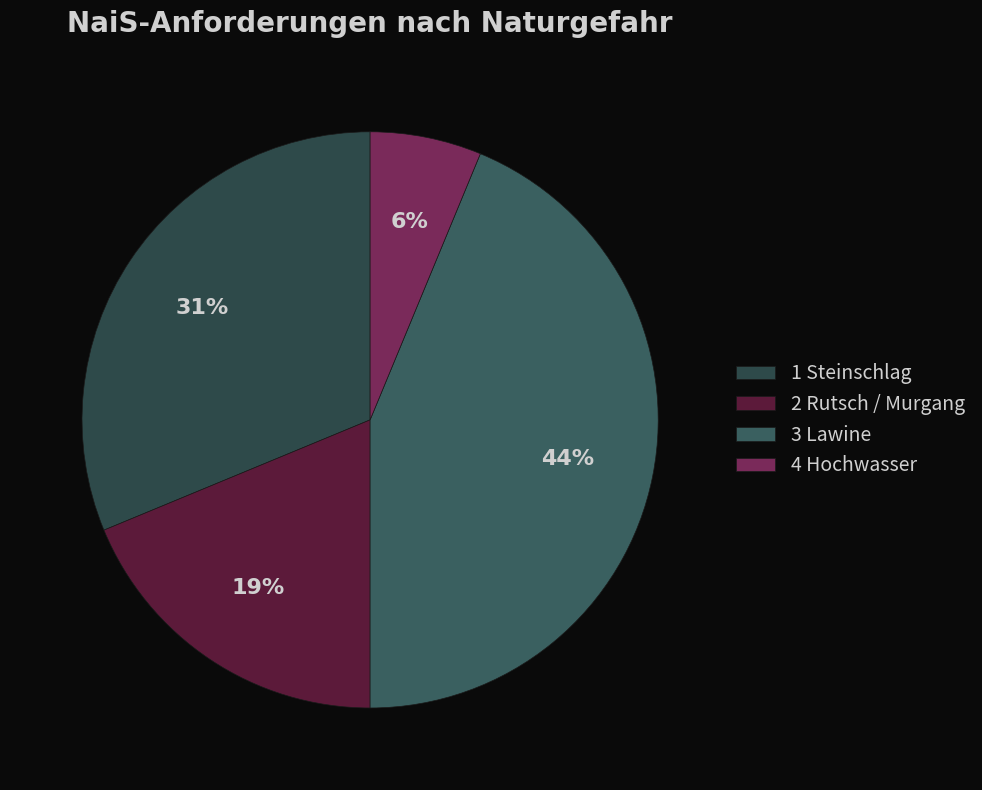

Which category has the smallest portion of the pie?

4 Hochwasser